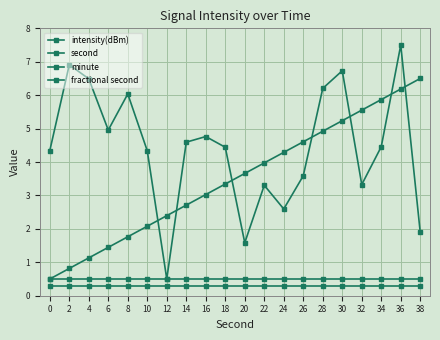

True or false: second and fractional second cross at least once.

False